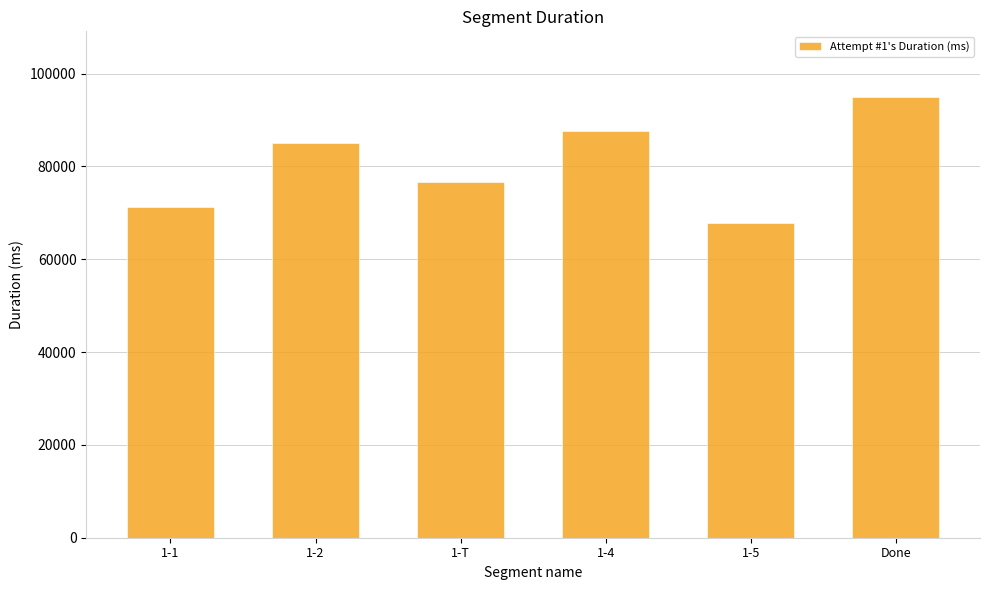

What value does the data have at 1-4?

87580